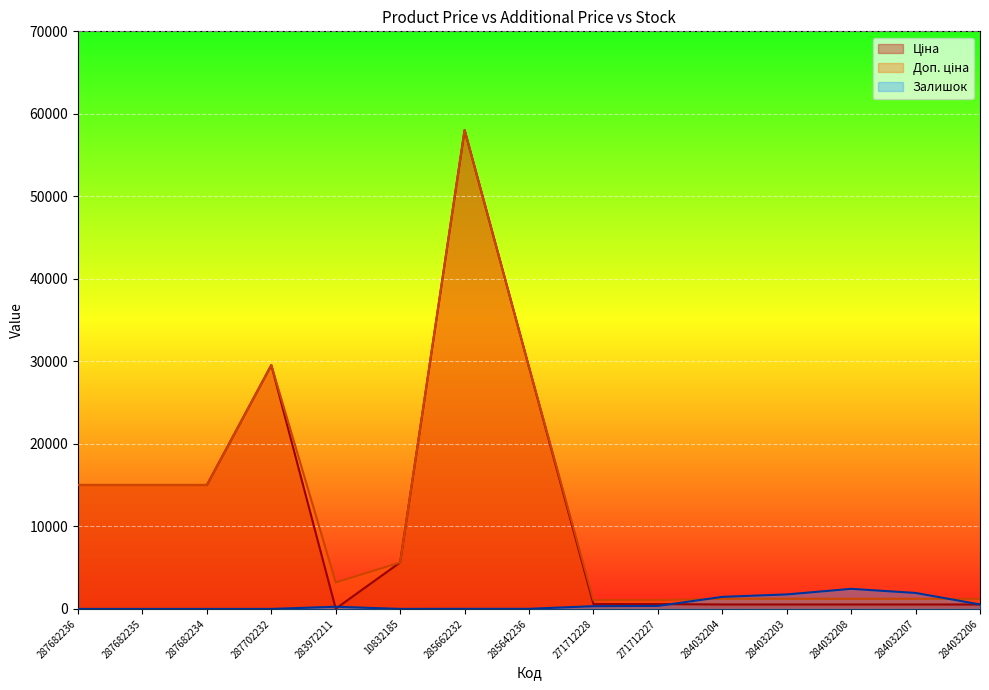

True or false: Ціна and Доп. ціна cross at least once.

False